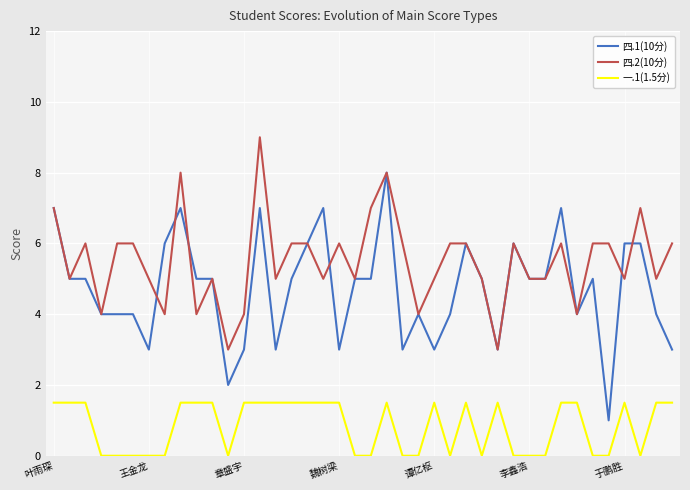

Which series has the widest spread of values?

四.1(10分)